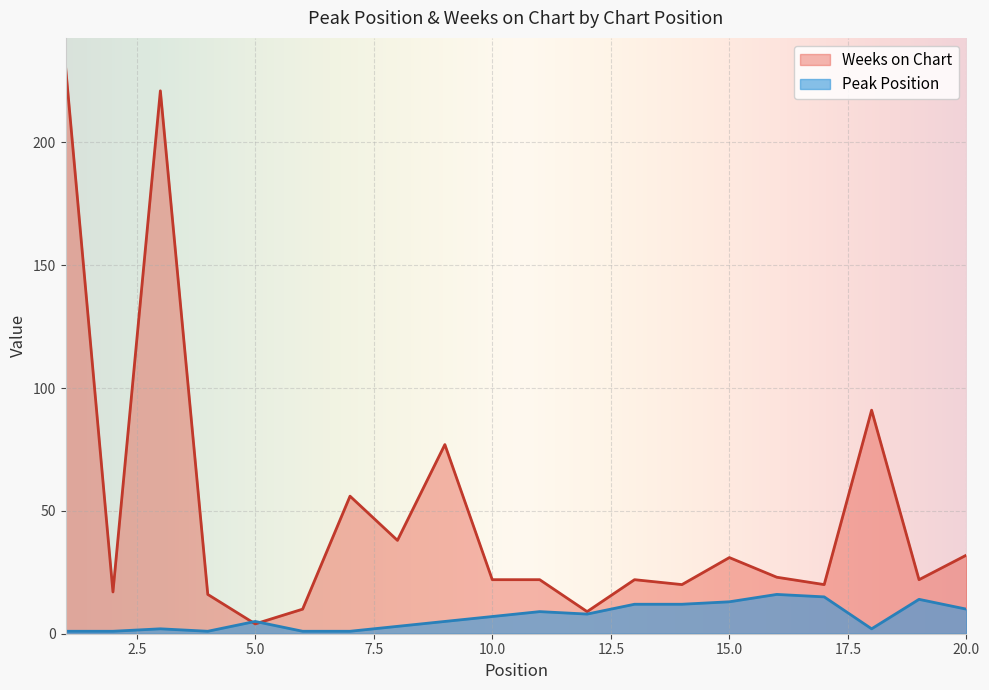

The Peak Position series shows 3 at 8. True or false?

True